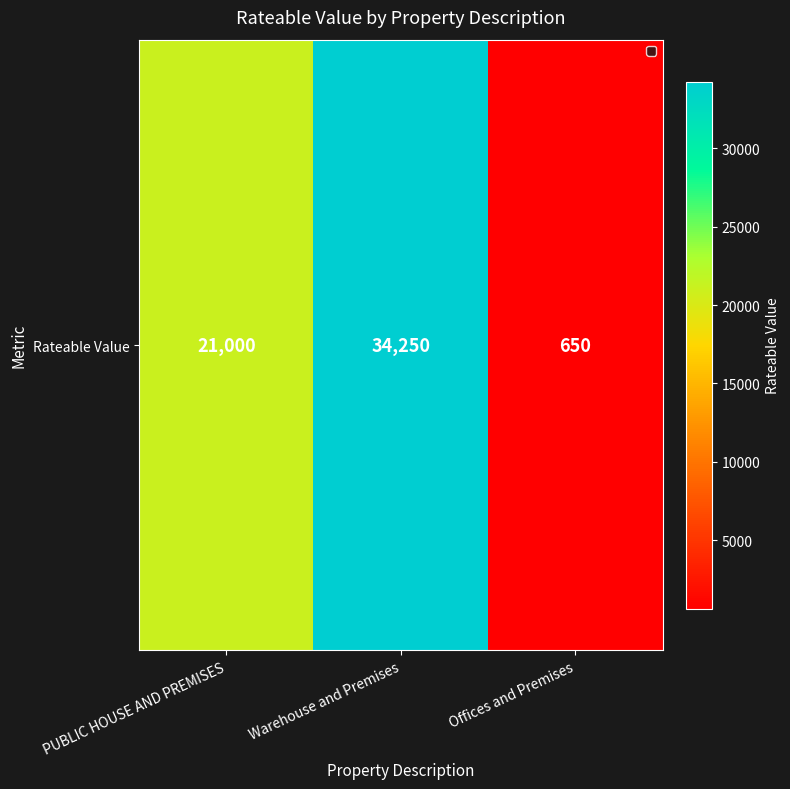

What is the change in value from Warehouse and Premises to Offices and Premises?

-33600